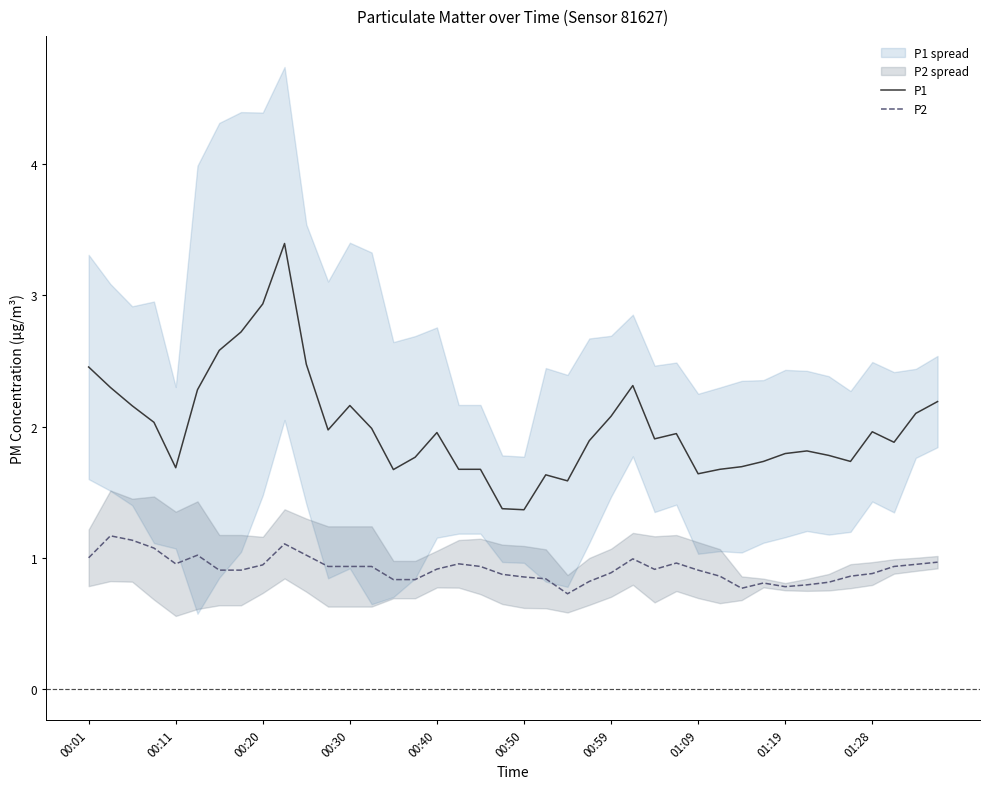

Is the value of P2 at 21 greater than the value of P1 at 37?

No